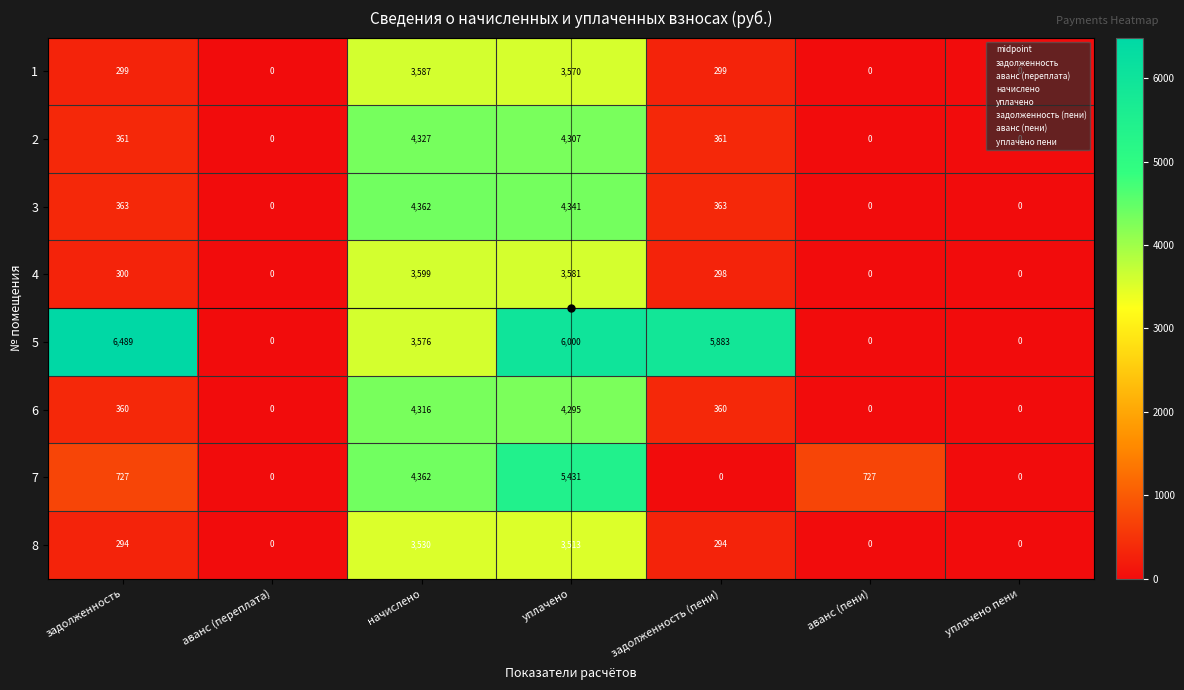

At which category is the sum across all series the highest?

уплачено